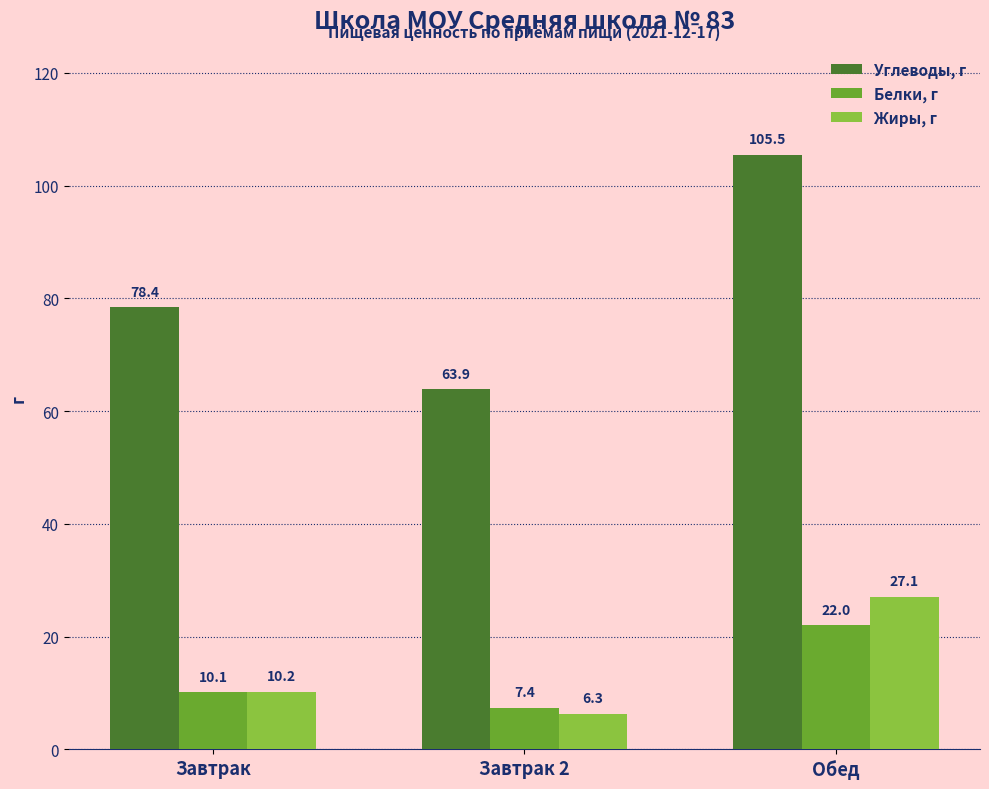

What is the total value across all series at Обед?

154.6